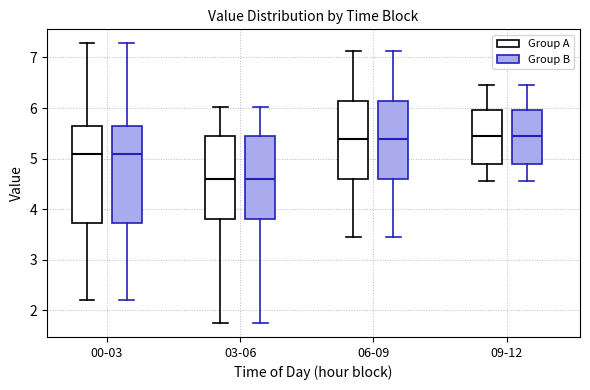

Reading left to right, read every box against the y-axis: the position of its median line, the range the box covers, and the ends of its whiskers. The values are not printed on the chart, so give them approximately, as read against the axis.

00-03 (Group A): median 5.1, box 3.7 to 5.6, whiskers 2.2 to 7.3
00-03 (Group B): median 5.1, box 3.7 to 5.6, whiskers 2.2 to 7.3
03-06 (Group A): median 4.6, box 3.8 to 5.4, whiskers 1.8 to 6.0
03-06 (Group B): median 4.6, box 3.8 to 5.4, whiskers 1.8 to 6.0
06-09 (Group A): median 5.4, box 4.6 to 6.1, whiskers 3.5 to 7.1
06-09 (Group B): median 5.4, box 4.6 to 6.1, whiskers 3.5 to 7.1
09-12 (Group A): median 5.5, box 4.9 to 6.0, whiskers 4.6 to 6.5
09-12 (Group B): median 5.5, box 4.9 to 6.0, whiskers 4.6 to 6.5